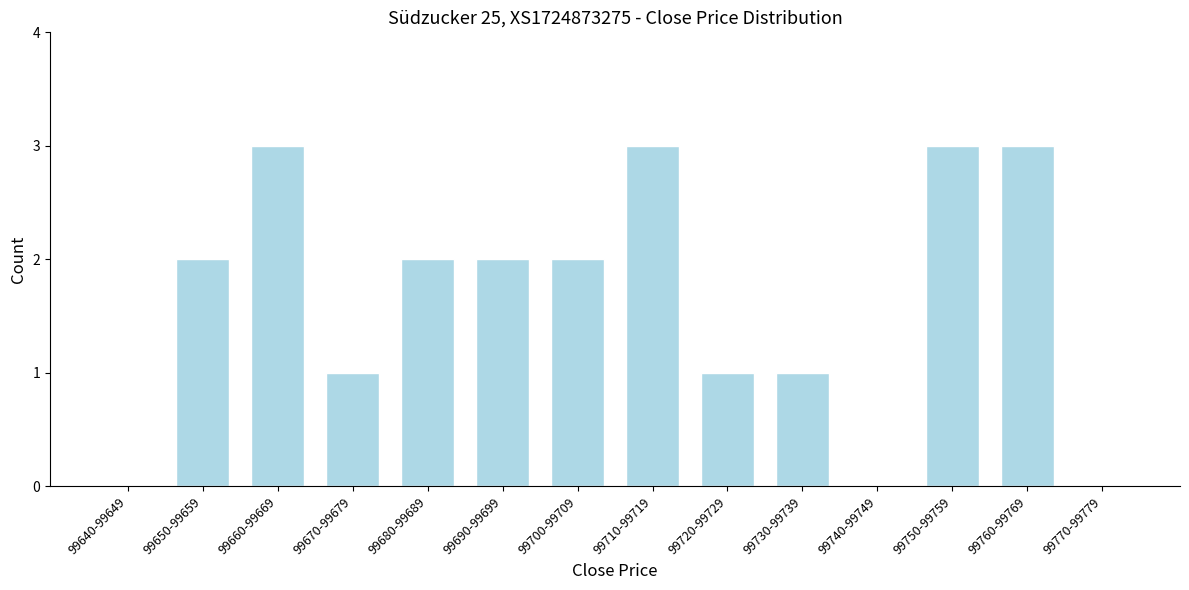

Reading right to left, extract all data points from this chart.

99770-99779=0	99760-99769=3	99750-99759=3	99740-99749=0	99730-99739=1	99720-99729=1	99710-99719=3	99700-99709=2	99690-99699=2	99680-99689=2	99670-99679=1	99660-99669=3	99650-99659=2	99640-99649=0